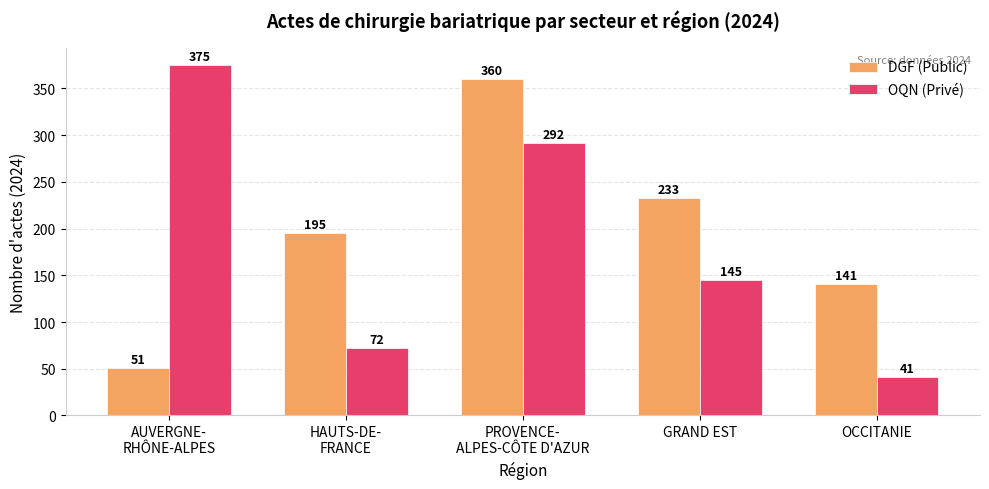

What is the label of the 4th bar from the left?

GRAND EST